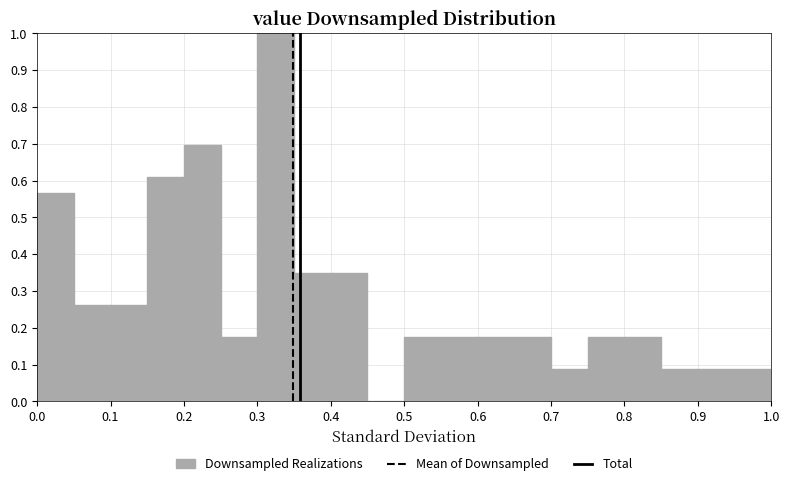

Reading left to right, transcribe this chart: for each bar, give the range it covers on the x-axis and its height. The values are not printed on the chart, so give them approximately, as read against the axis.

0.00 to 0.05: 0.57
0.05 to 0.10: 0.26
0.10 to 0.15: 0.26
0.15 to 0.20: 0.61
0.20 to 0.25: 0.70
0.25 to 0.30: 0.17
0.30 to 0.35: 1.00
0.35 to 0.40: 0.35
0.40 to 0.45: 0.35
0.45 to 0.50: 0
0.50 to 0.55: 0.17
0.55 to 0.60: 0.17
0.60 to 0.65: 0.17
0.65 to 0.70: 0.17
0.70 to 0.75: 0.09
0.75 to 0.80: 0.17
0.80 to 0.85: 0.17
0.85 to 0.90: 0.09
0.90 to 0.95: 0.09
0.95 to 1.00: 0.09